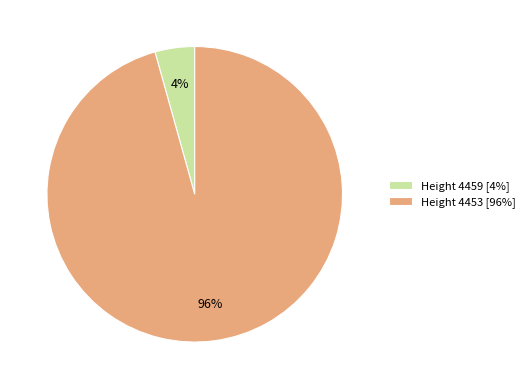

True or false: Height 4453 accounts for 96% of the total.

True